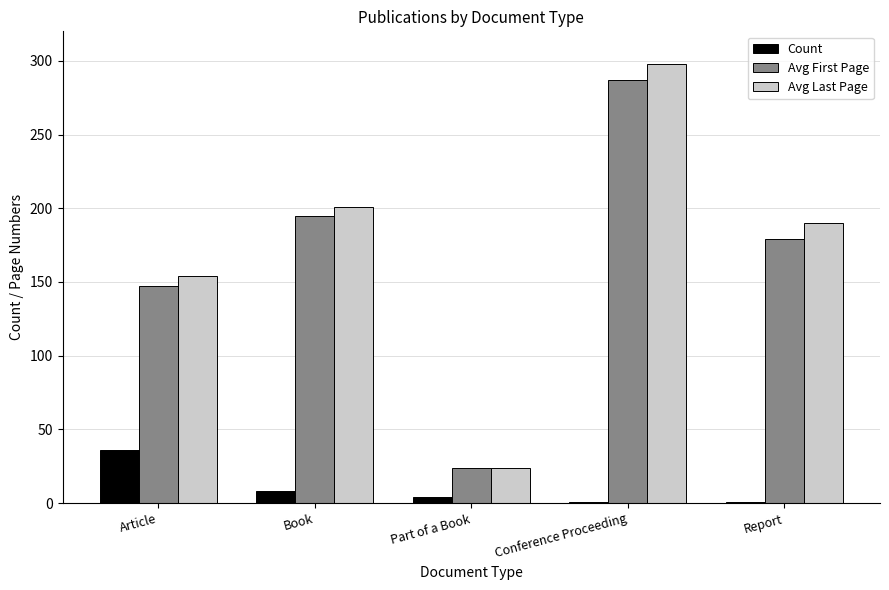

At which label is Avg First Page closest to 155?

Article